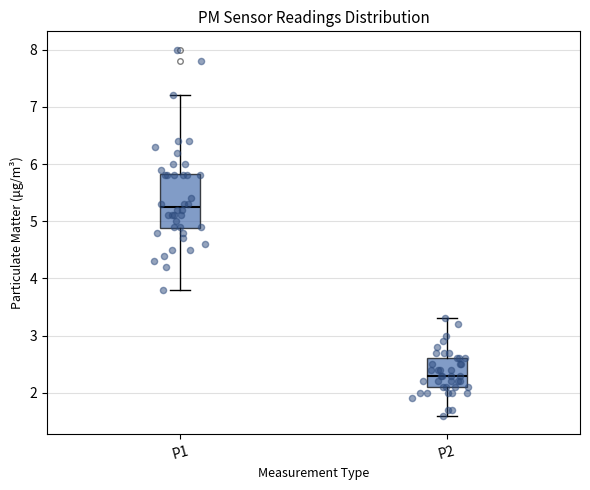

Reading left to right, read every box against the y-axis: the position of its median line, the range the box covers, and the ends of its whiskers. The values are not printed on the chart, so give them approximately, as read against the axis.

P1: median 5.3, box 4.9 to 5.8, whiskers 3.8 to 7.2
P2: median 2.3, box 2.1 to 2.6, whiskers 1.6 to 3.3